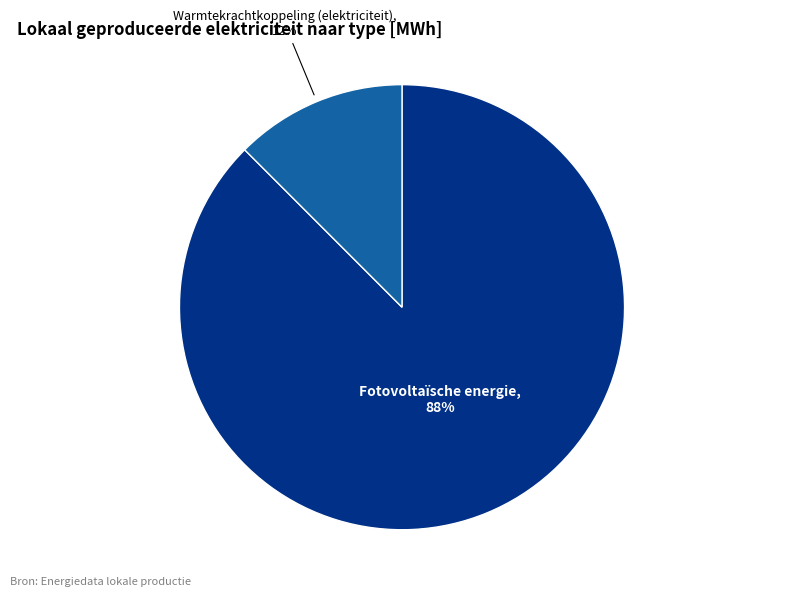

Which has a higher value, Warmtekrachtkoppeling (elektriciteit) or Fotovoltaïsche energie?

Fotovoltaïsche energie